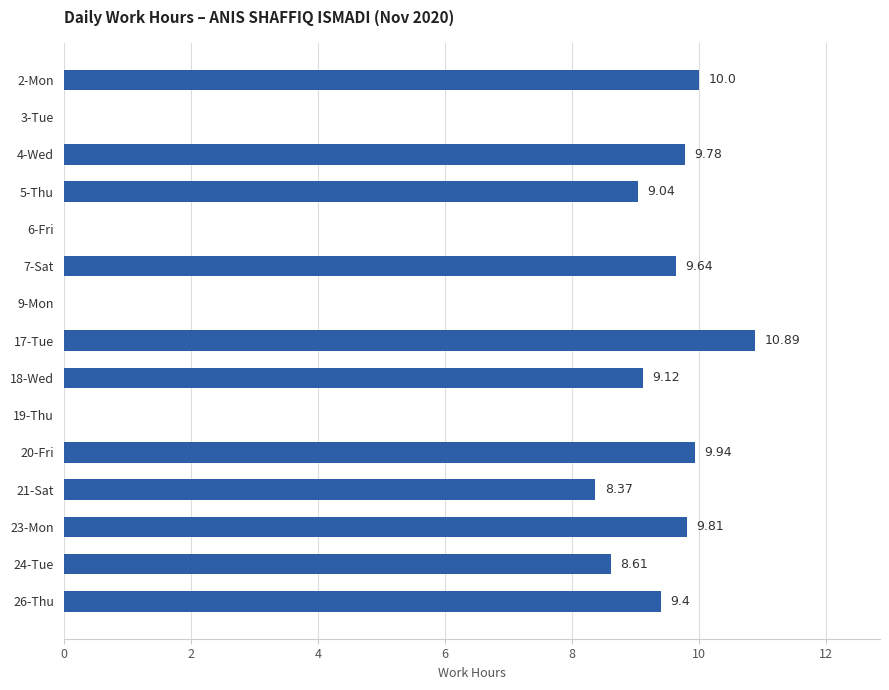

How many data points does each series have?

15